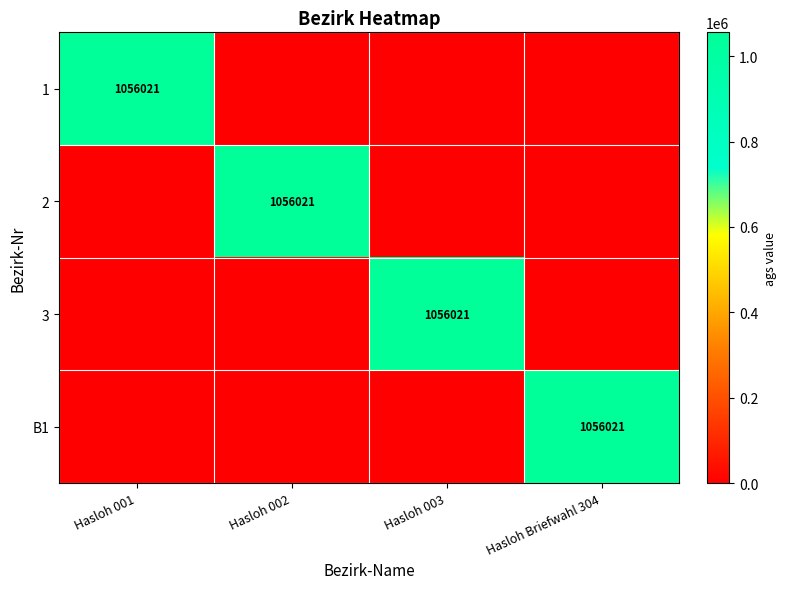

Is it true that 1 equals 1056021 at Hasloh 001?

True